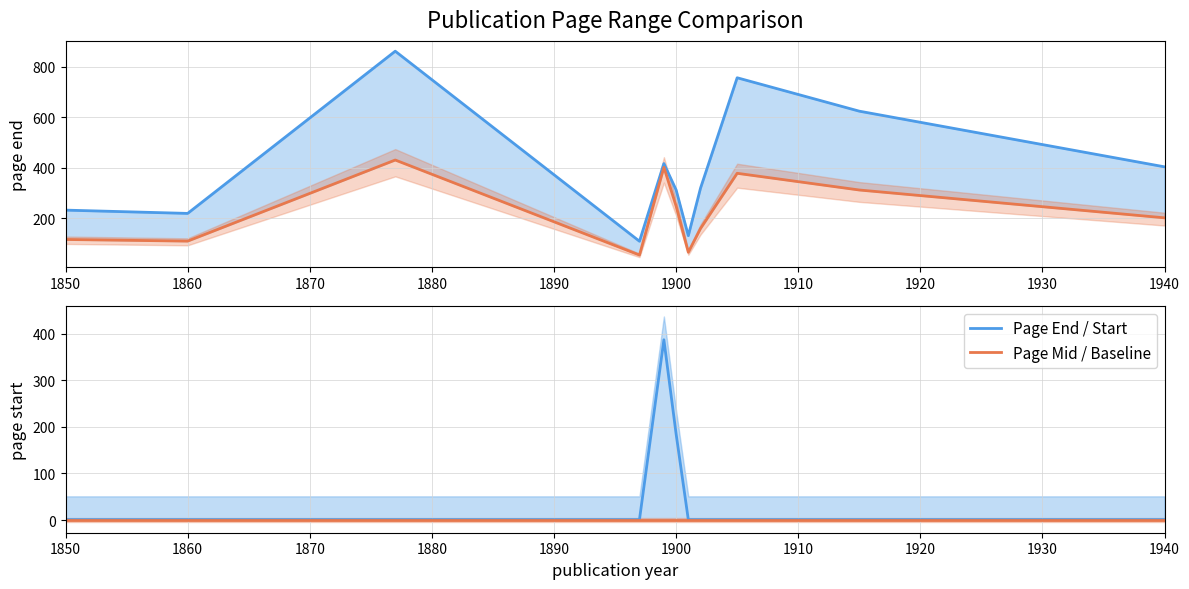

What is the spread (max minus min) of values at 1940?

404.0